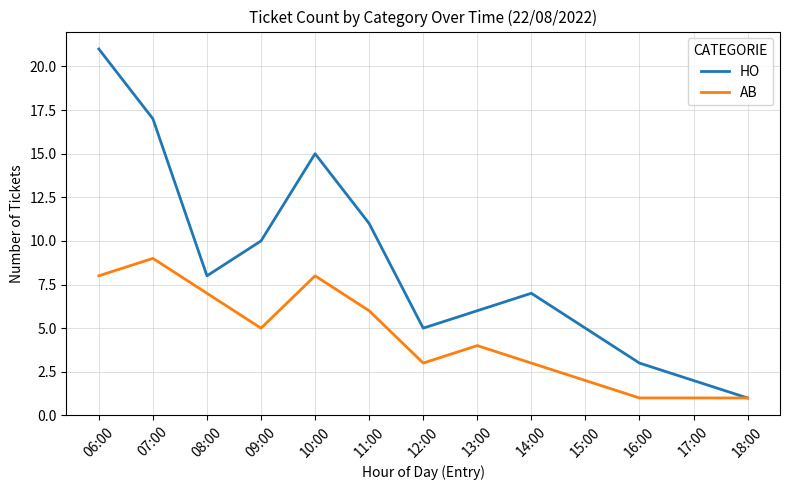

At which category does HO reach its first local peak?

10:00